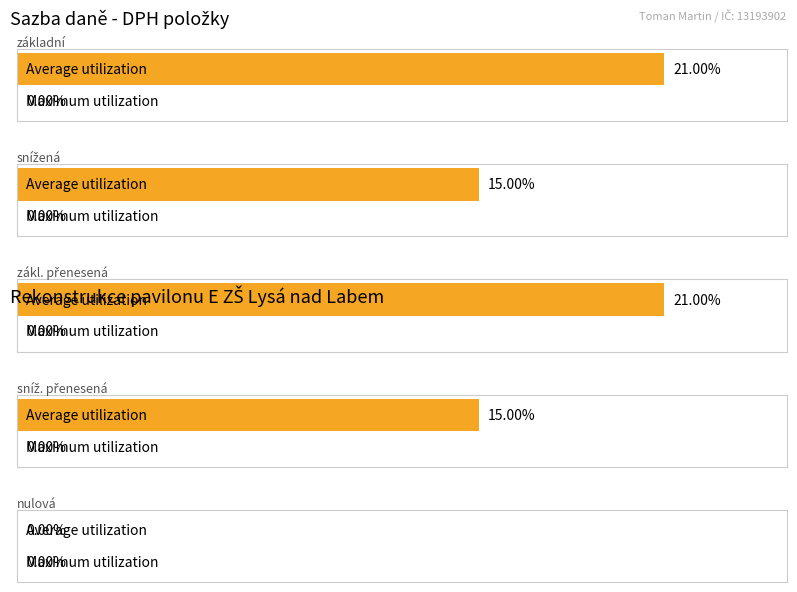

What is the difference between the highest and lowest values at DPH snížená?

0.1